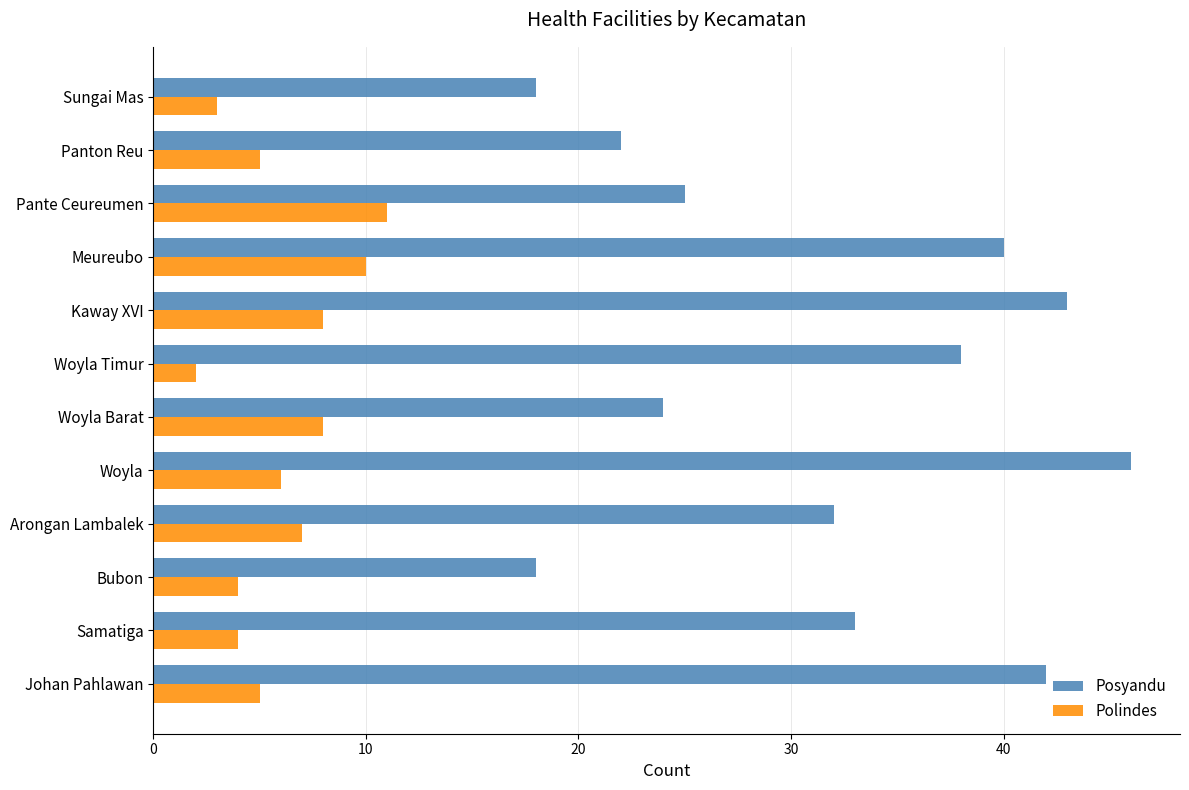

Which series has the widest spread of values?

Posyandu